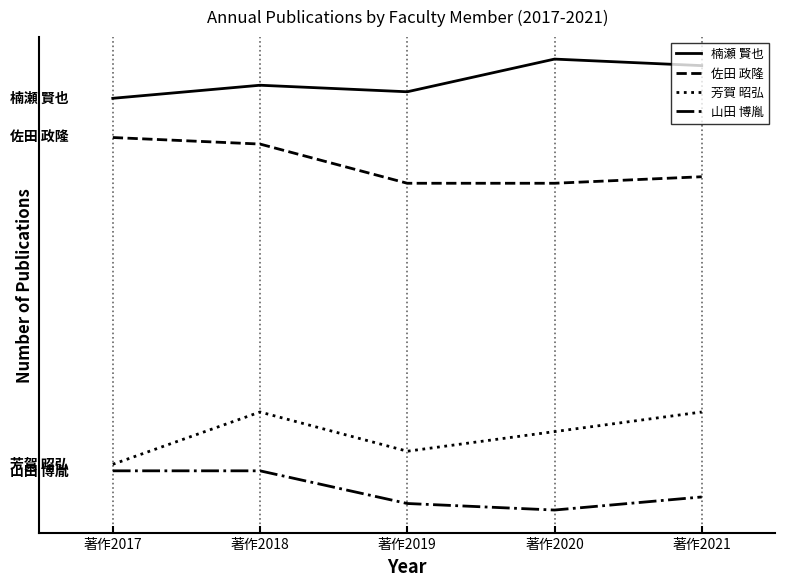

What are all the series names shown in the legend?

楠瀬 賢也, 佐田 政隆, 芳賀 昭弘, 山田 博胤